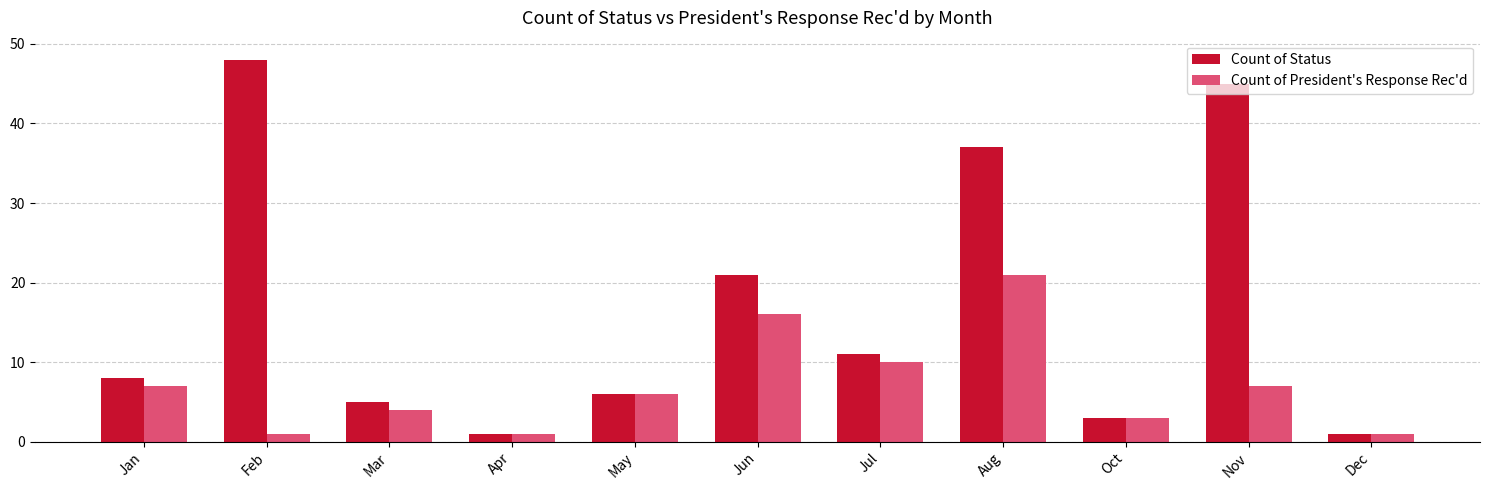

What is the difference between the Count of President's Response Rec'd values at Oct and Dec?

2